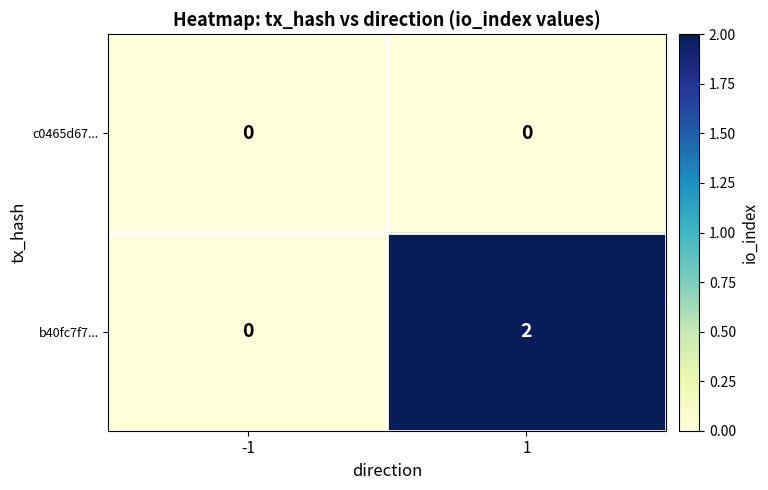

How many series are shown in this chart?

2